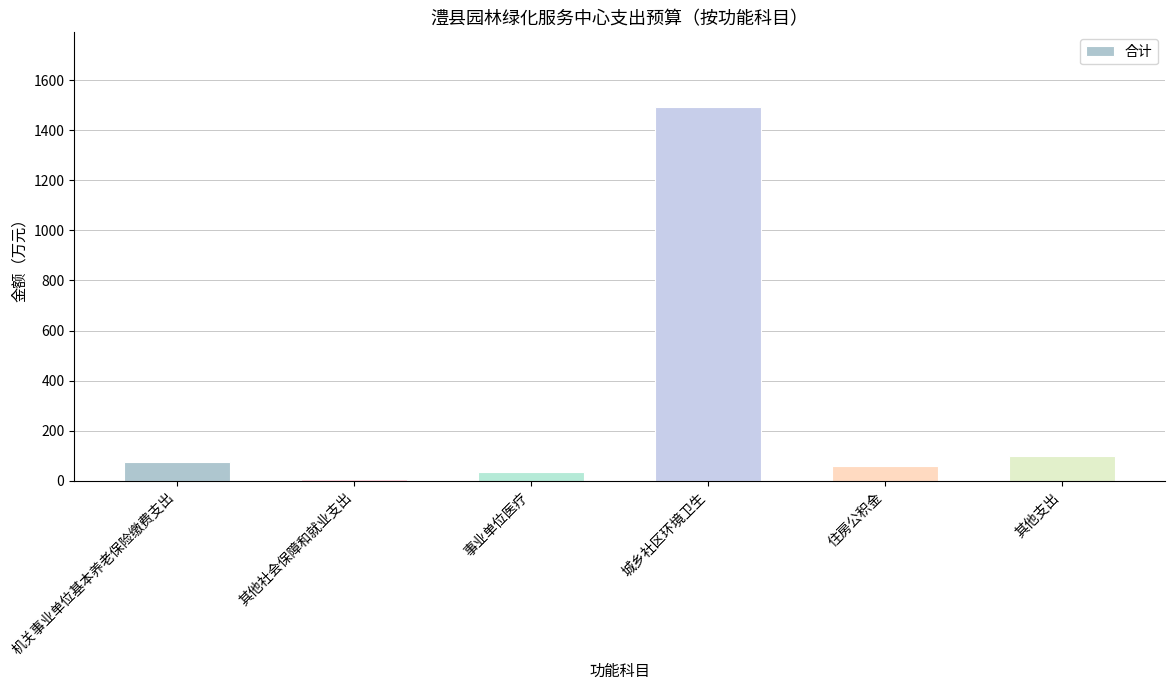

Reading left to right, extract all data points from this chart.

机关事业单位基本养老保险缴费支出=76.4	其他社会保障和就业支出=6.9	事业单位医疗=34.4	城乡社区环境卫生=1491.9	住房公积金=57.3	其他支出=100.0